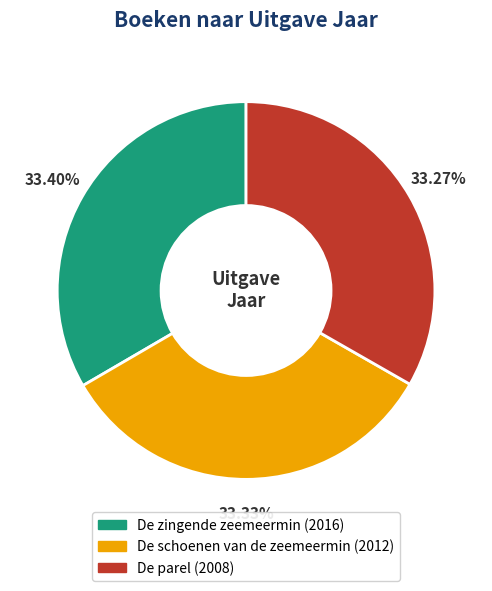

Is there a majority slice in this chart?

No